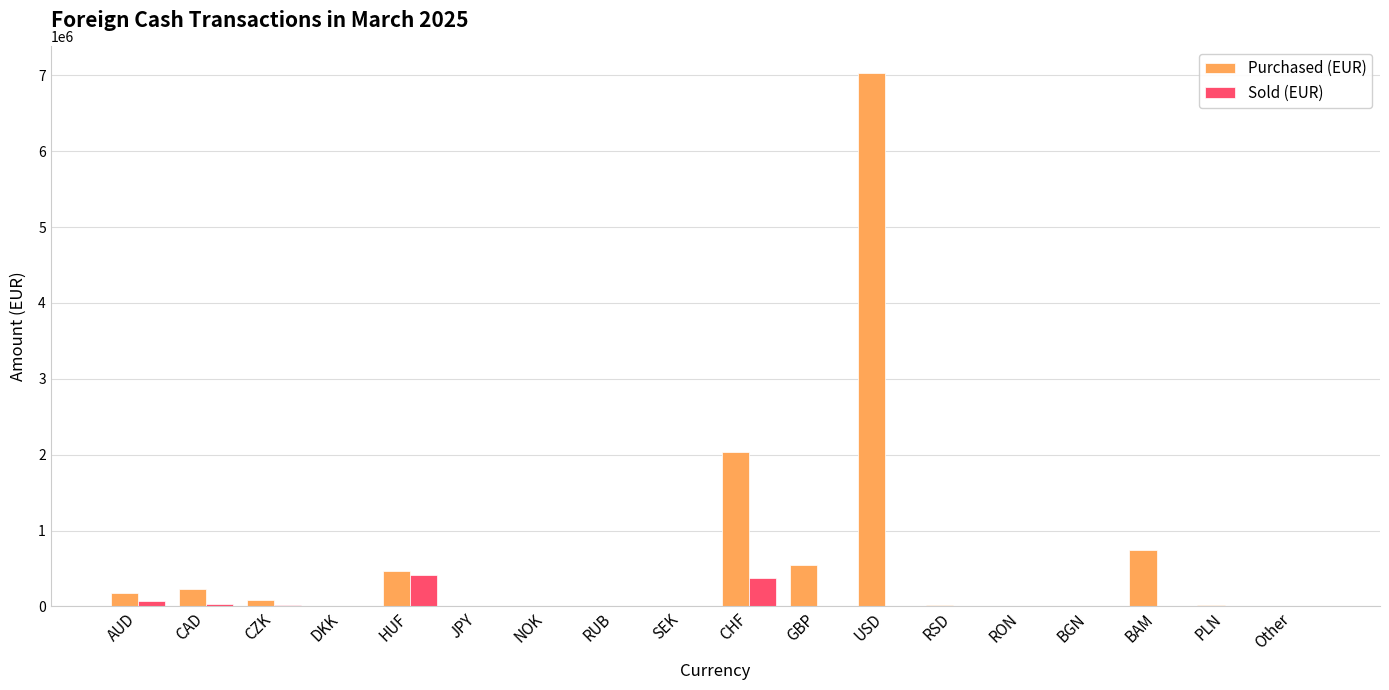

Which series has the largest total across all categories?

Purchased (EUR)